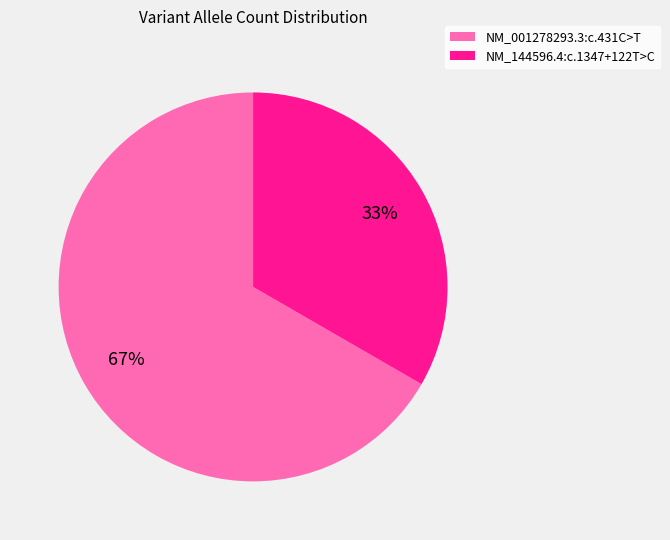

Rank the categories by value from highest to lowest.

NM_001278293.3:c.431C>T, NM_144596.4:c.1347+122T>C